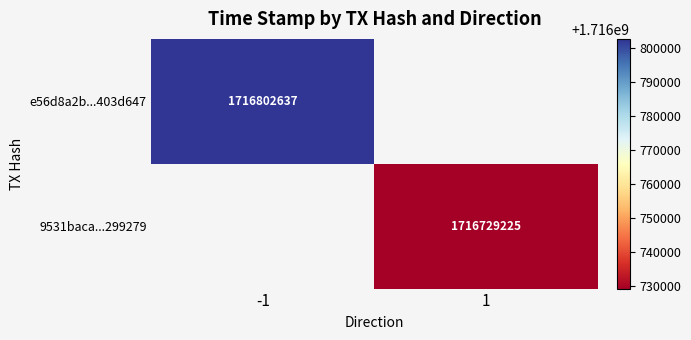

What is the greatest value displayed?

1716802637.0